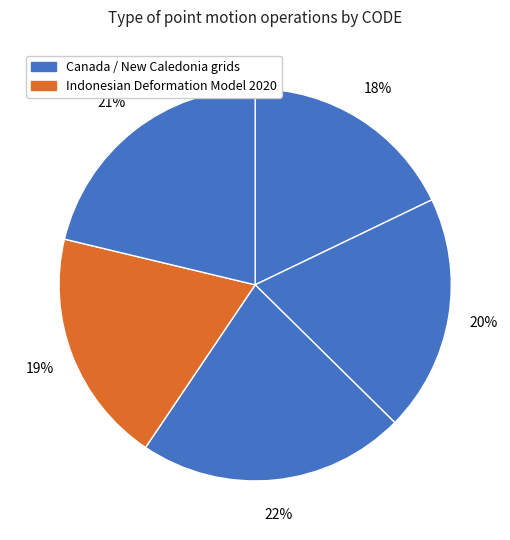

How many segments does this pie chart have?

5